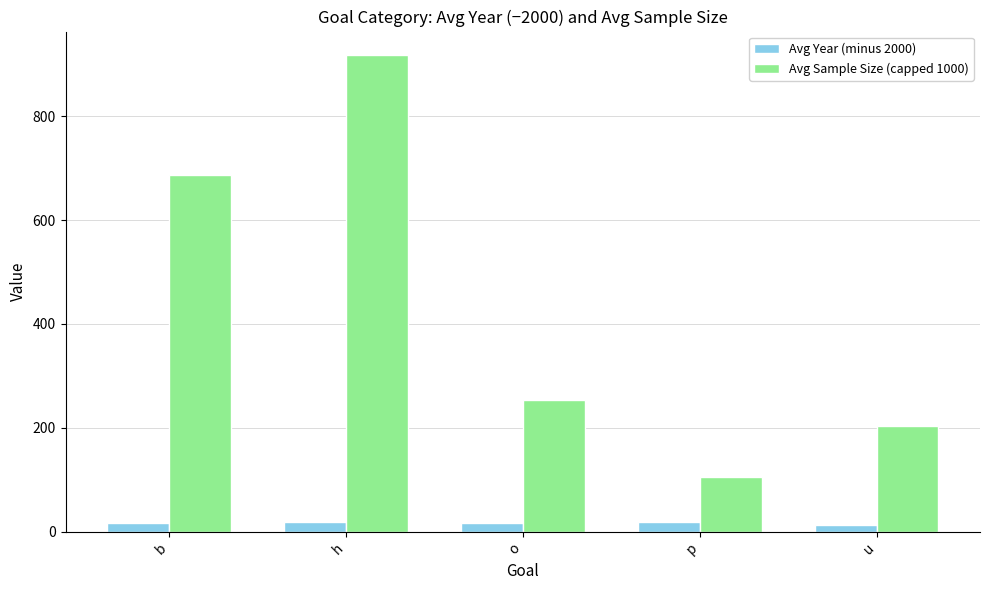

True or false: Avg Sample Size (capped 1000) has a value of 105.0 at p.

True